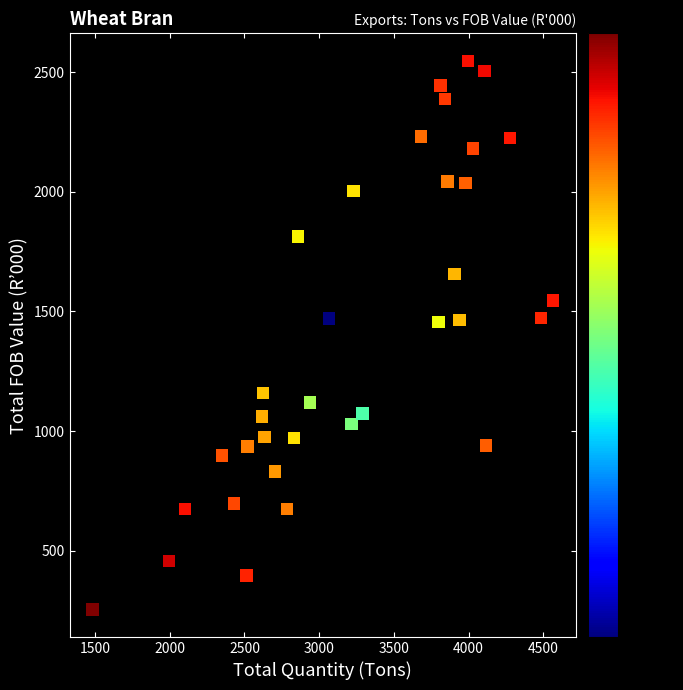

What is the range of X values (max minus min)?

3080